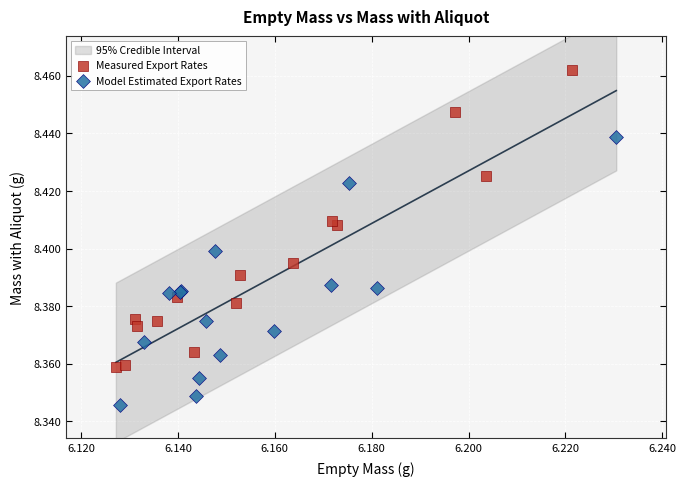

Which series has the largest Y range (max minus min)?

Measured Export Rates